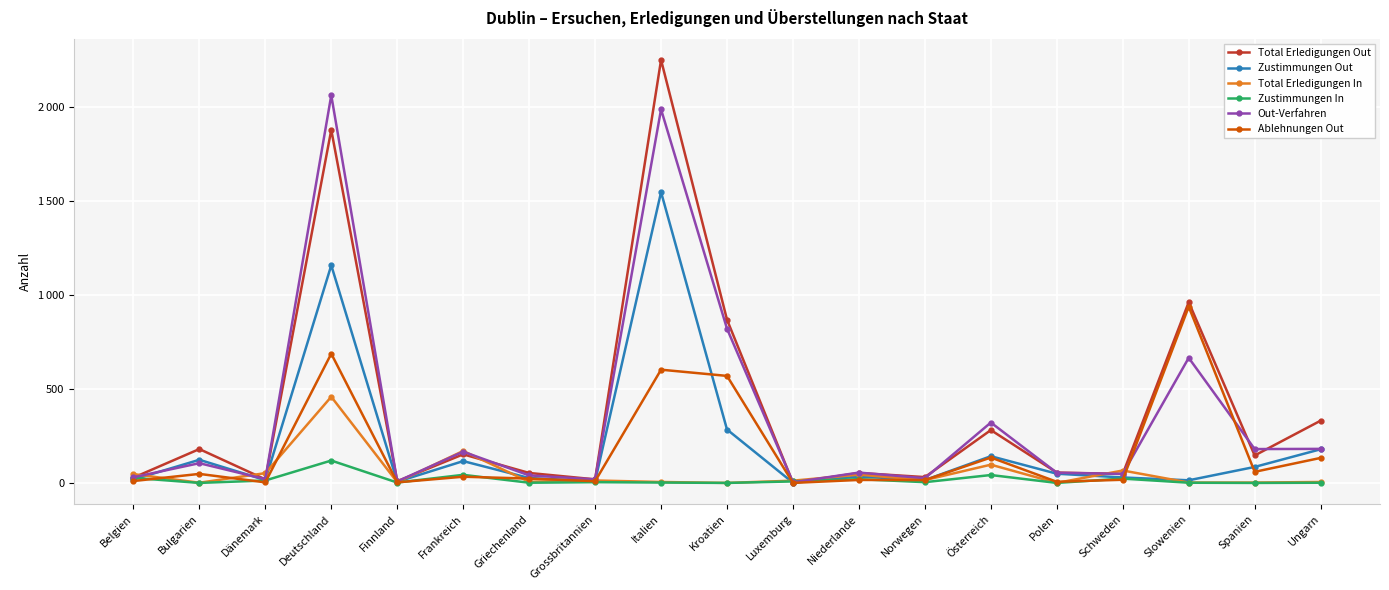

At which category does the chart reach its peak across all series?

Italien